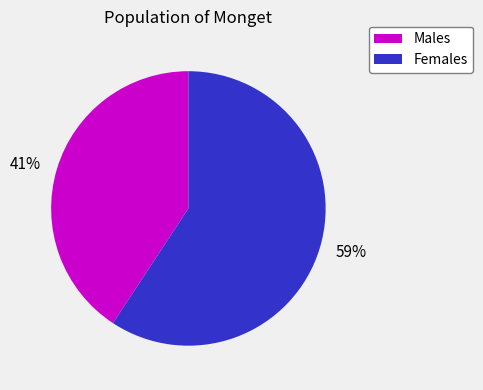

Is it true that 59% is 48% of the pie?

False